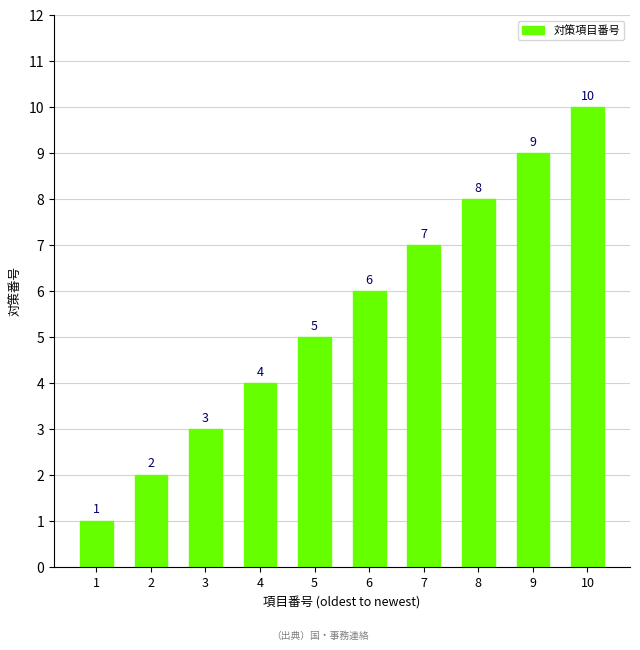

Rank the categories by value from highest to lowest.

10, 9, 8, 7, 6, 5, 4, 3, 2, 1